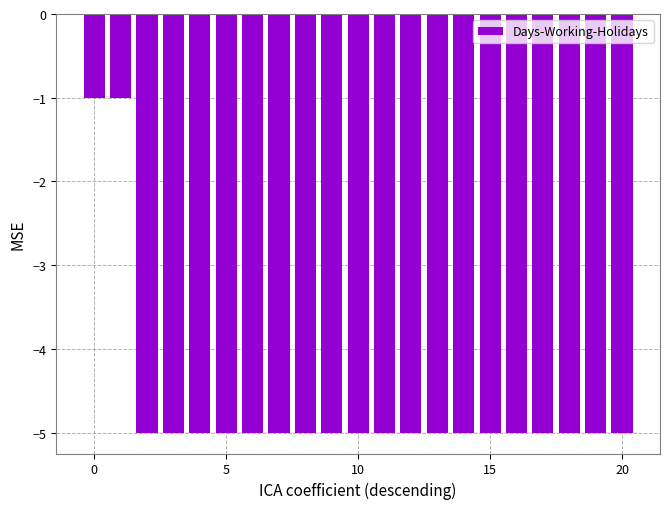

What is the maximum value shown in the chart?

-1